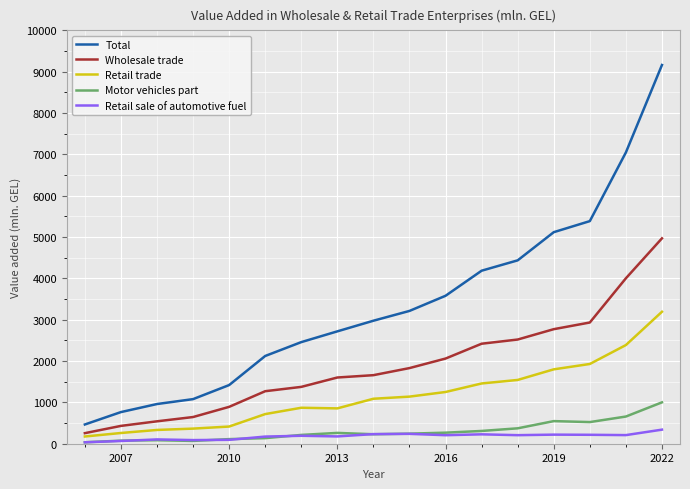

Which series has the largest range (max minus min)?

Total